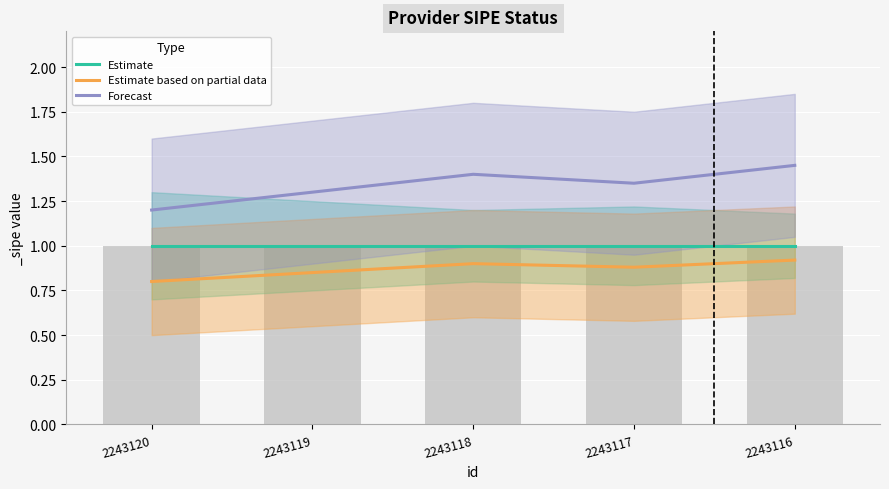

What is the sum of all Estimate values?

5.0